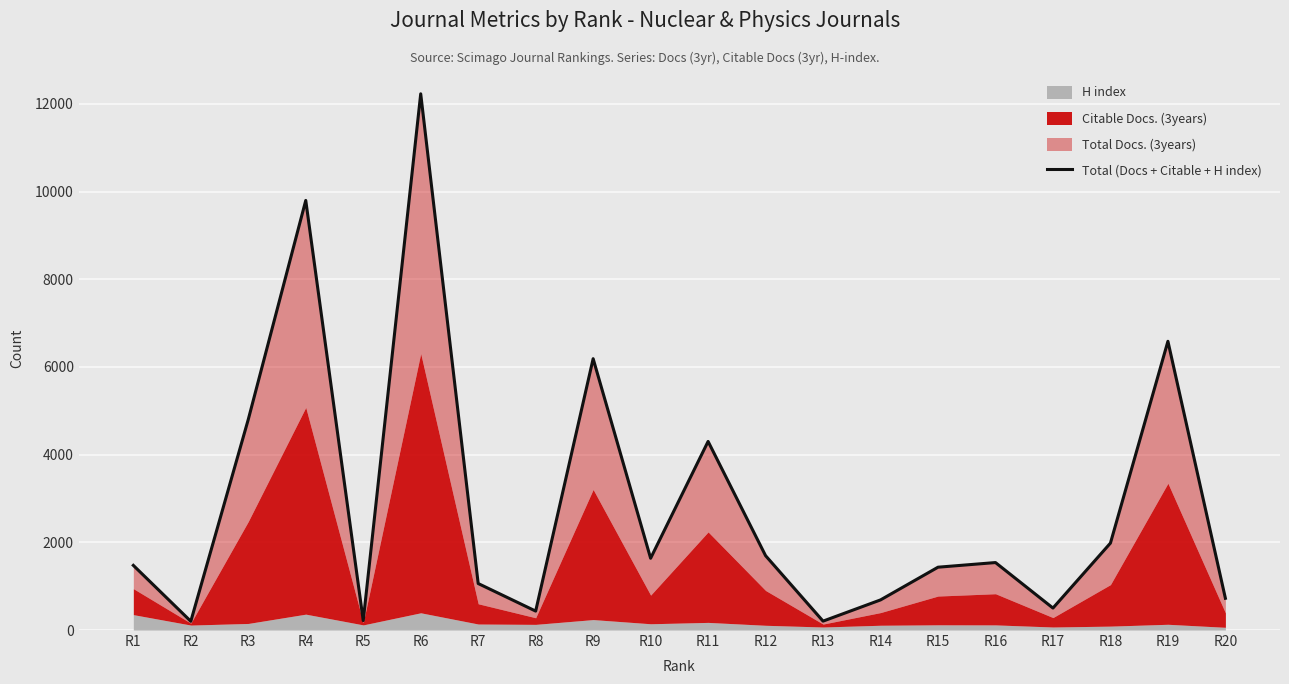

What is the difference between the values at R18 and R2?

1784